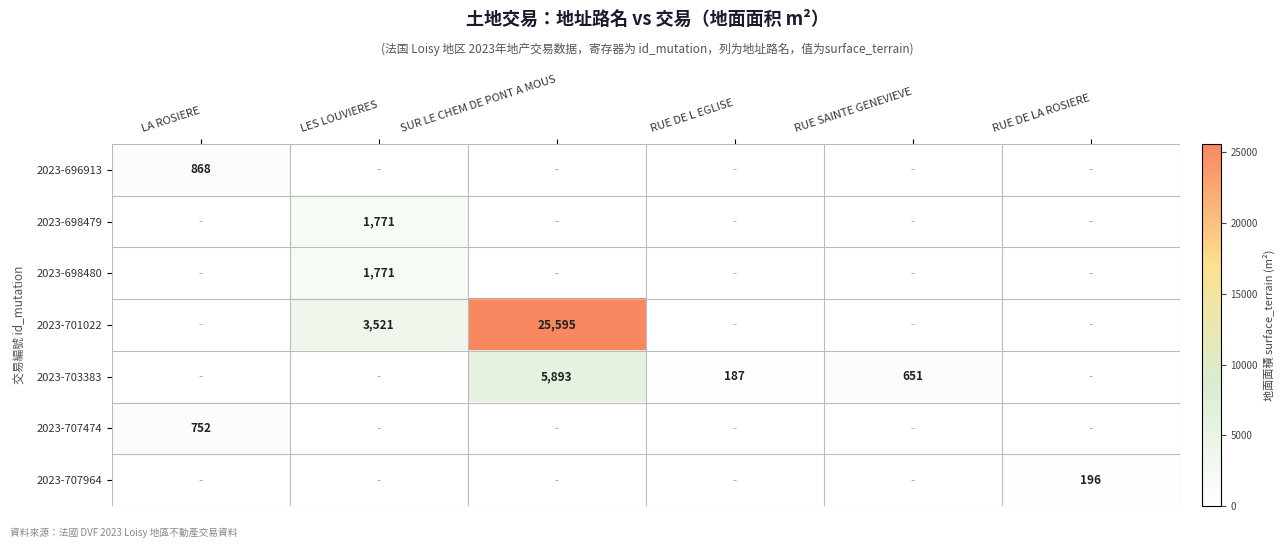

Is it true that 2023-707474 equals 752 at LA ROSIERE?

True